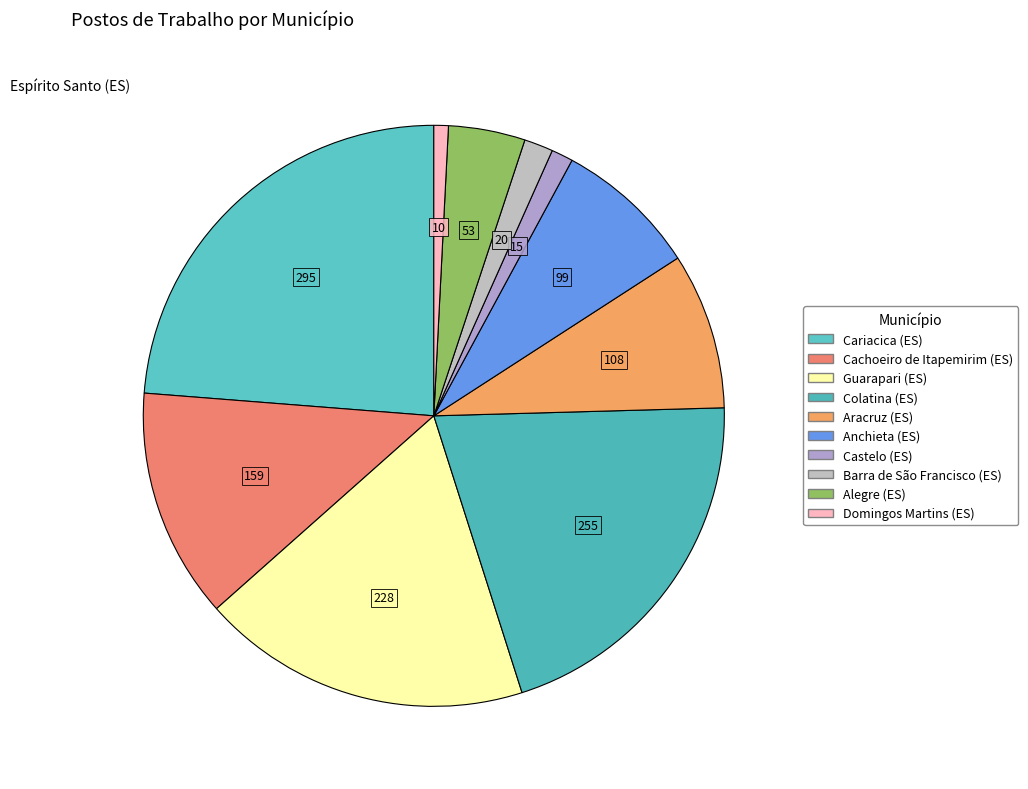

How many slices are in this pie chart?

10